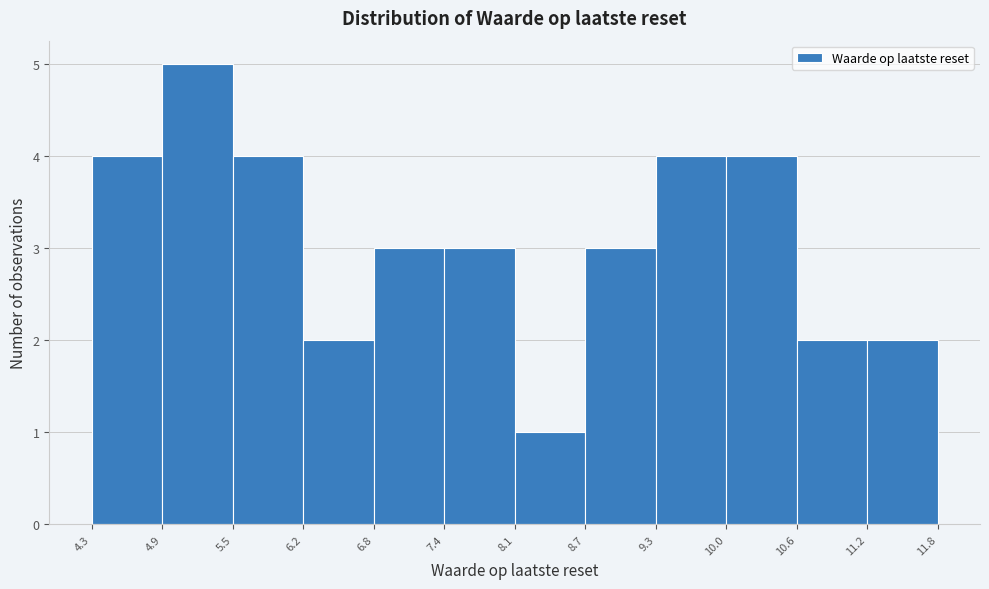

Reading left to right, list every bar in this chart as the range it spans on the x-axis followed by its height. The values are not printed on the chart, so give them approximately, as read against the axis.

4.3 to 4.9: 4
4.9 to 5.5: 5
5.5 to 6.2: 4
6.2 to 6.8: 2
6.8 to 7.4: 3
7.4 to 8.1: 3
8.1 to 8.7: 1
8.7 to 9.3: 3
9.3 to 10.0: 4
10.0 to 10.6: 4
10.6 to 11.2: 2
11.2 to 11.8: 2